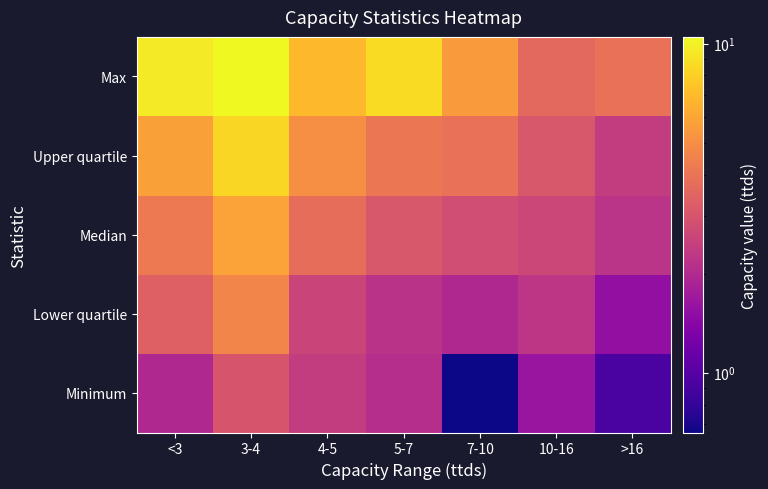

Between <3 and 3-4, which series saw the biggest shift?

Upper quartile